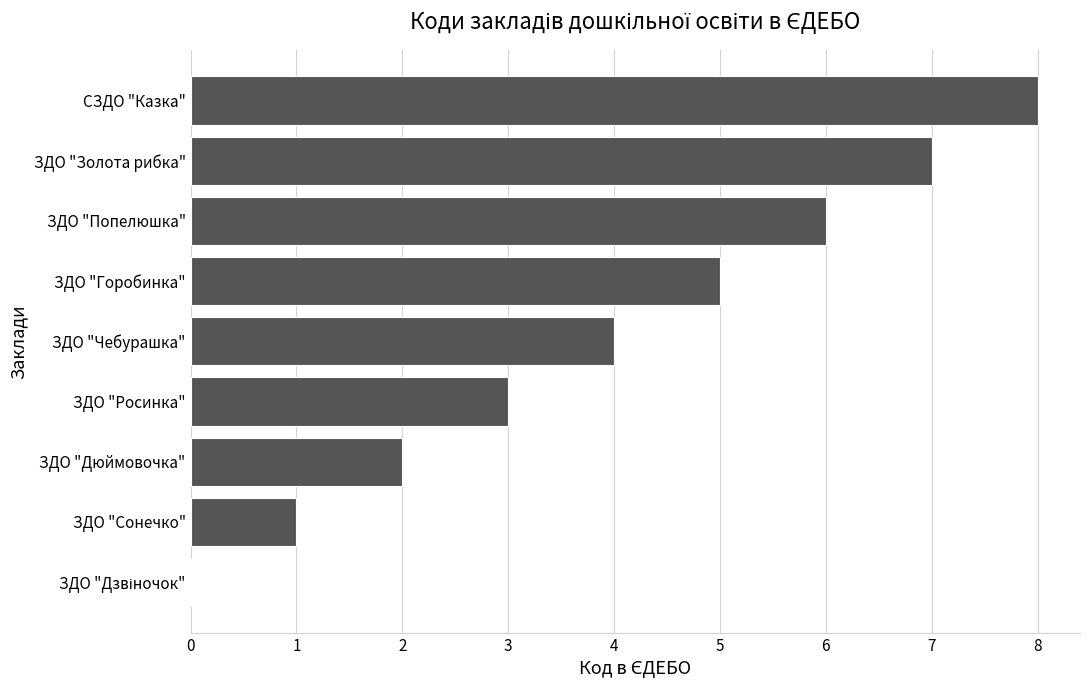

Which category has the highest value across all series?

СЗДО "Казка"